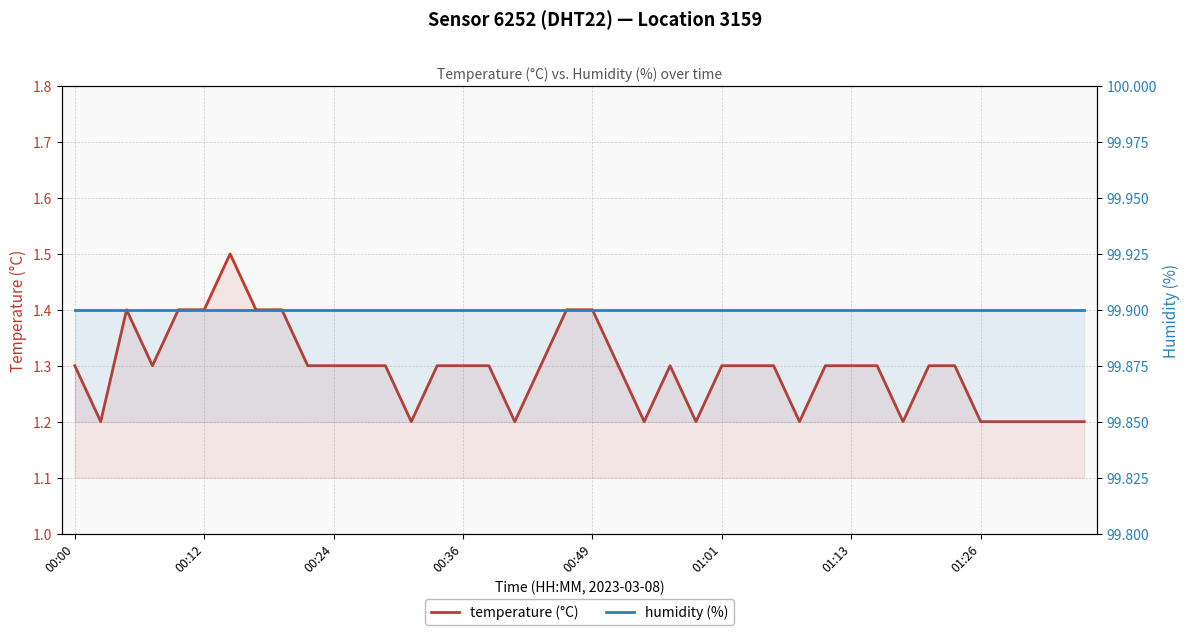

At 12, list the series in order from largest to smallest.

humidity (%), temperature (°C)